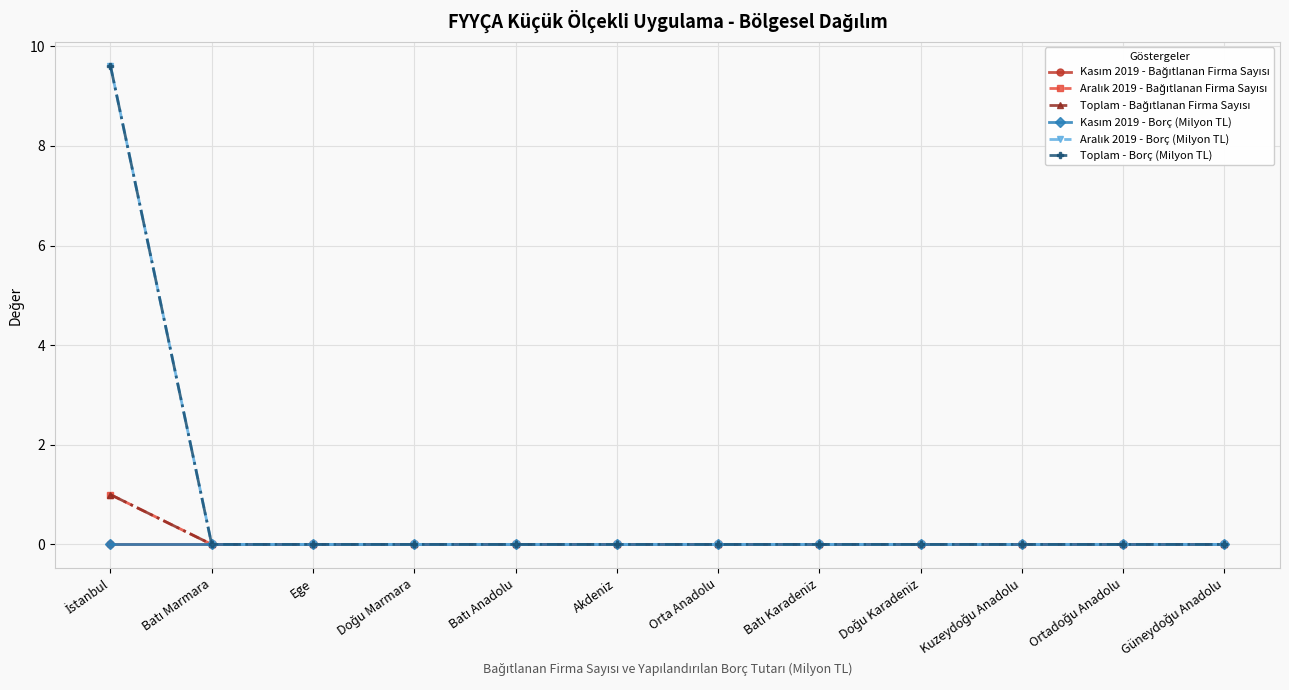

Which has a higher value, Orta Anadolu or Batı Karadeniz?

Orta Anadolu